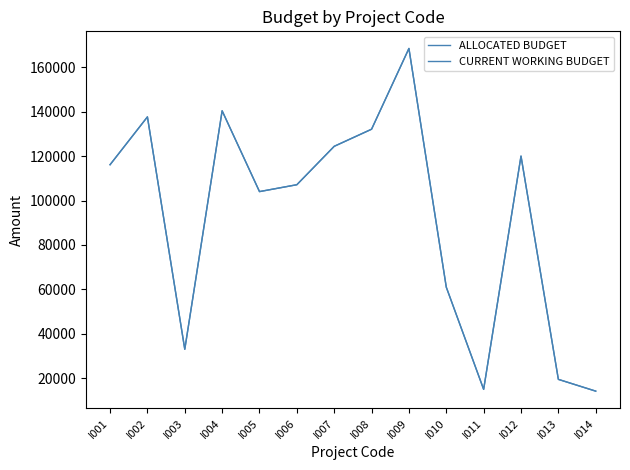

Does the chart display data point markers on the line(s)?

No